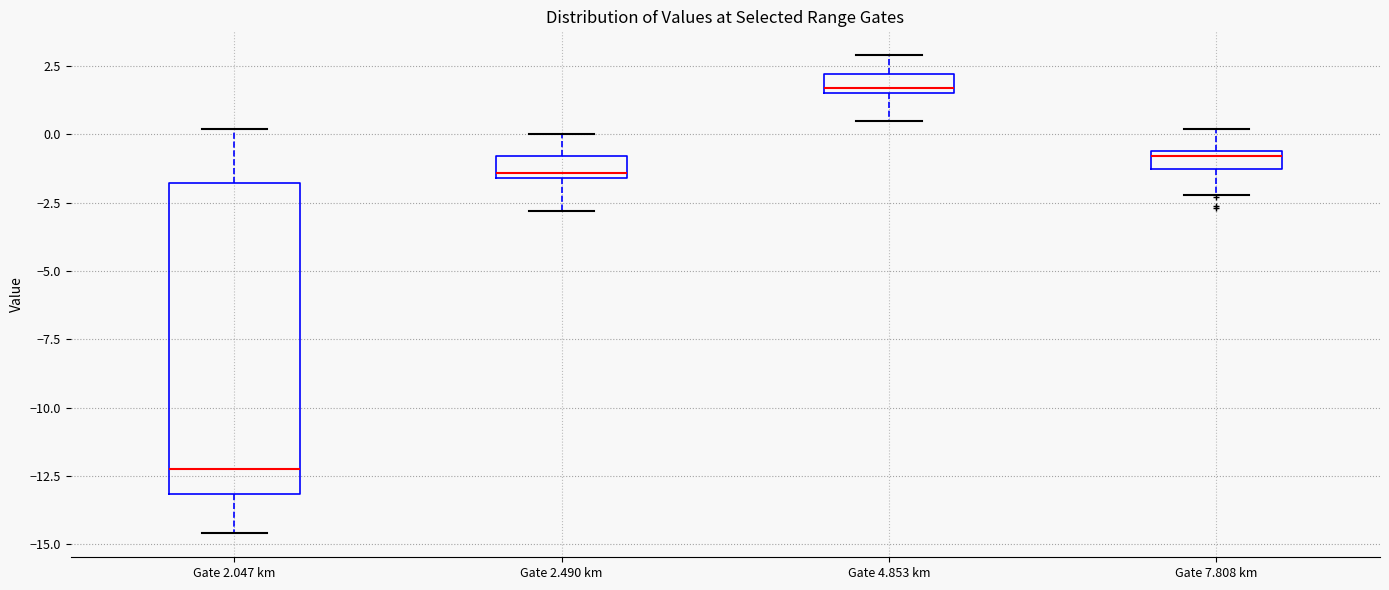

Where does the lower whisker of the box for Gate 4.853 km end on the y-axis? The values are not printed on the chart, so give them approximately, as read against the axis.

0.5